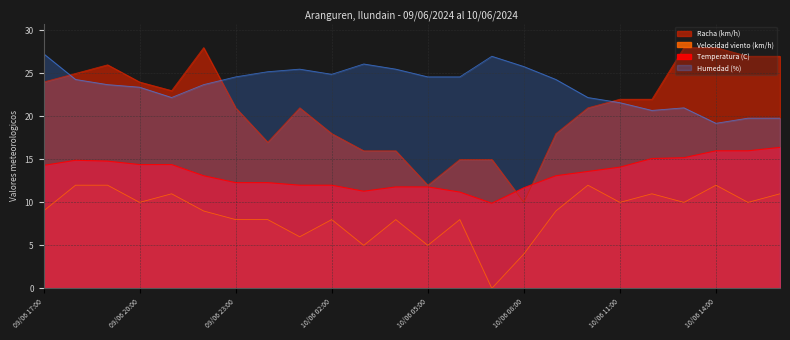

What is the maximum value for Racha (km/h)?

28.0